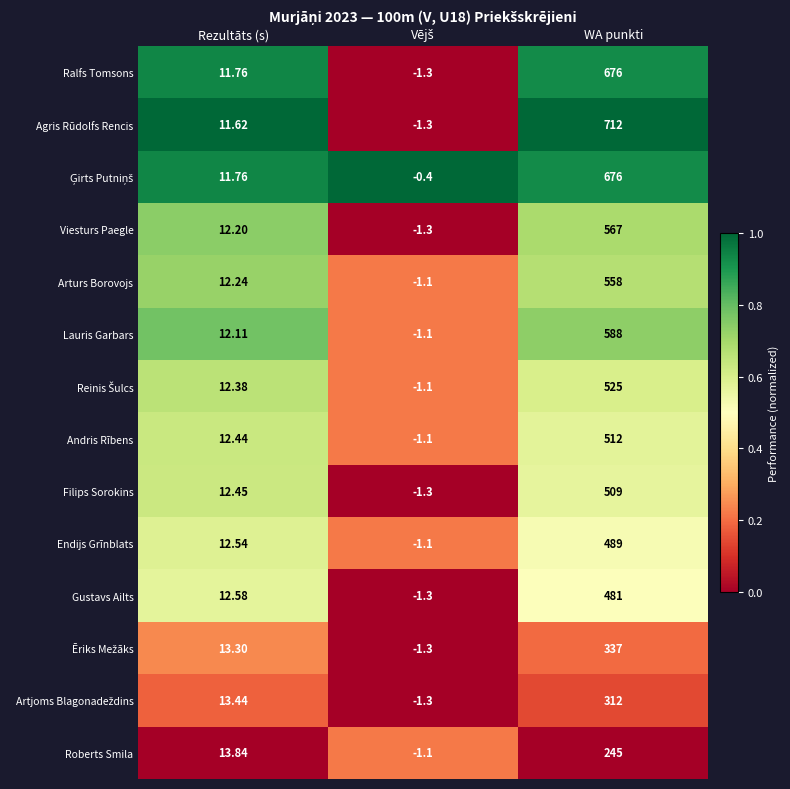

Which series changed the most between Rezultāts (s) and WA punkti?

Agris Rūdolfs Rencis